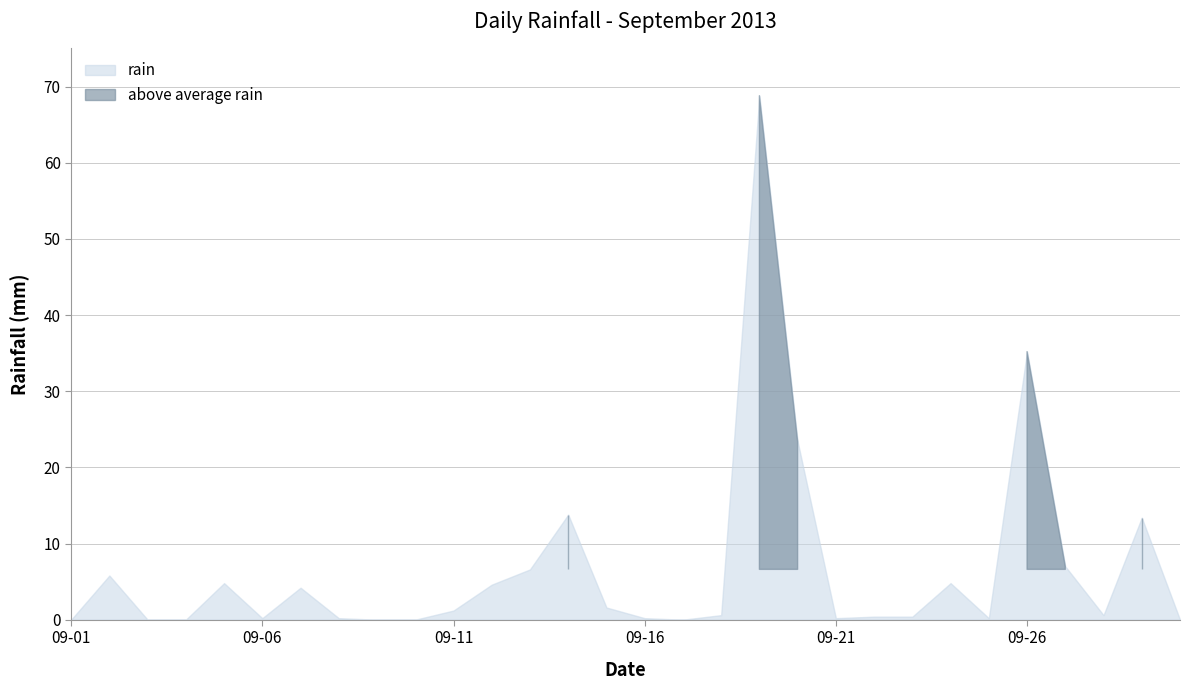

What is the greatest value displayed?

68.8